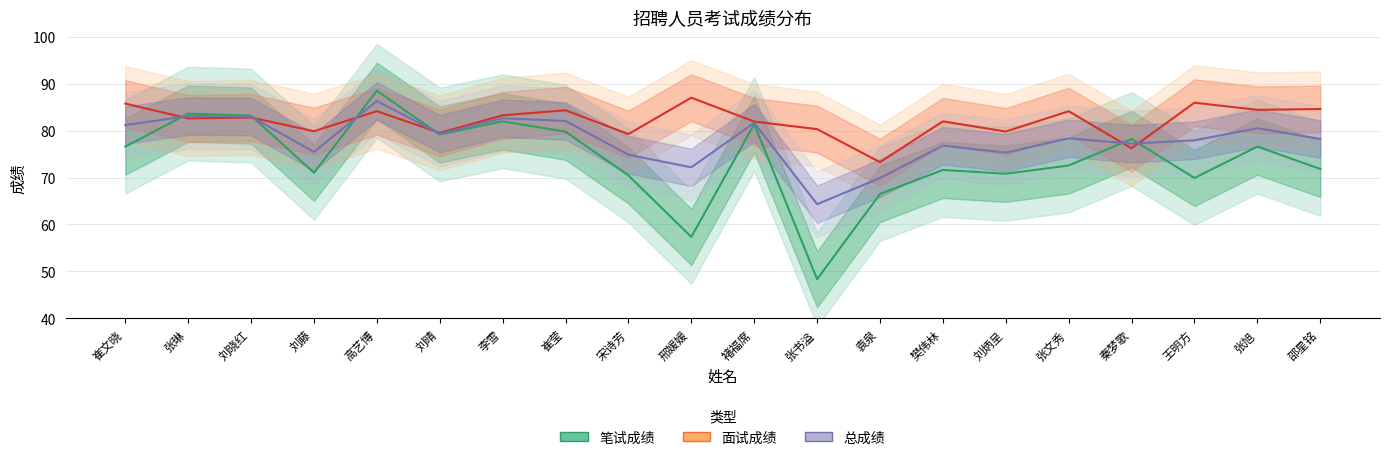

Which series has the largest range (max minus min)?

笔试成绩